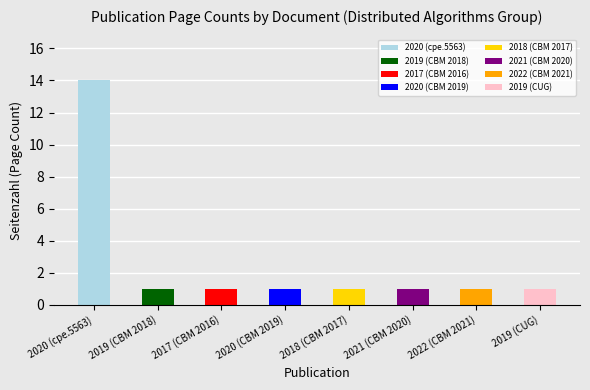

Reading left to right, list all the values displayed in this chart.

2020 (cpe.5563)=14	2019 (CBM 2018)=1	2017 (CBM 2016)=1	2020 (CBM 2019)=1	2018 (CBM 2017)=1	2021 (CBM 2020)=1	2022 (CBM 2021)=1	2019 (CUG)=1